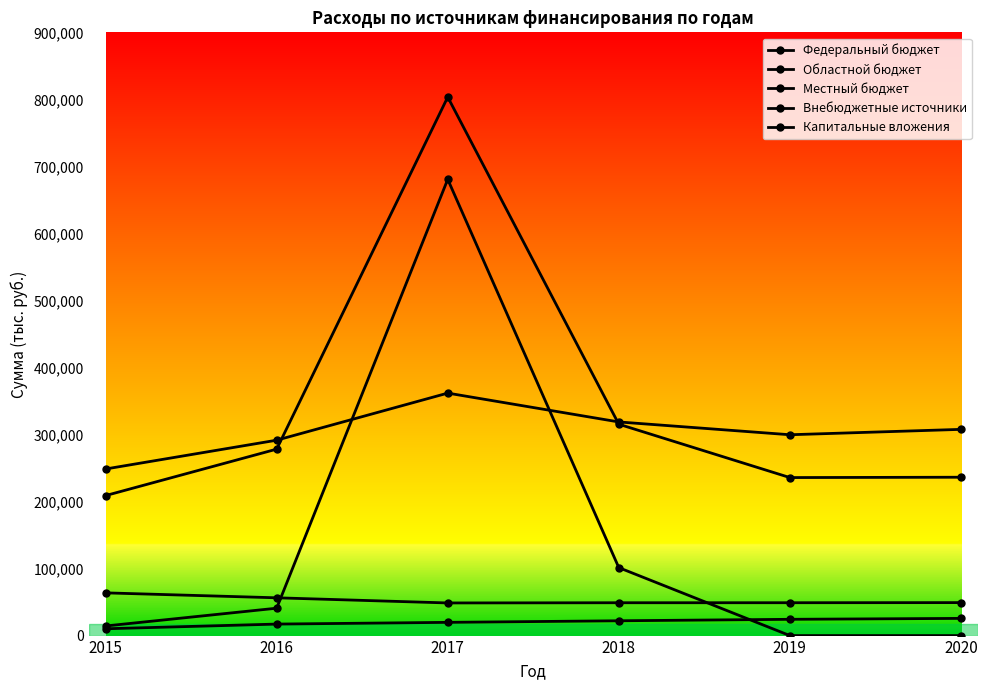

Which category has the highest value across all series?

2017